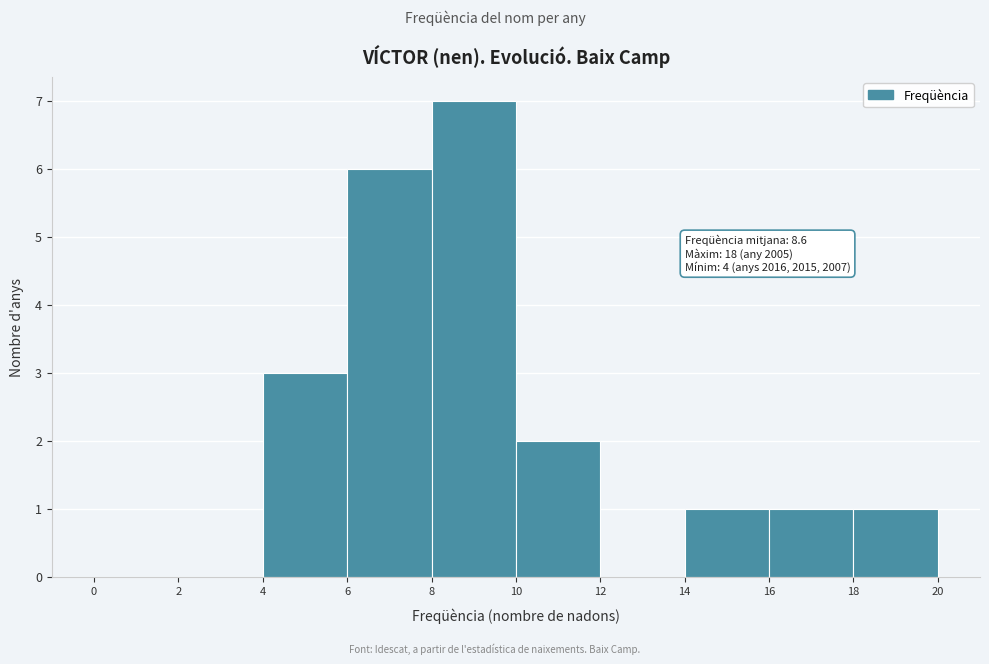

Which range on the x-axis has the tallest bar?

8 to 10